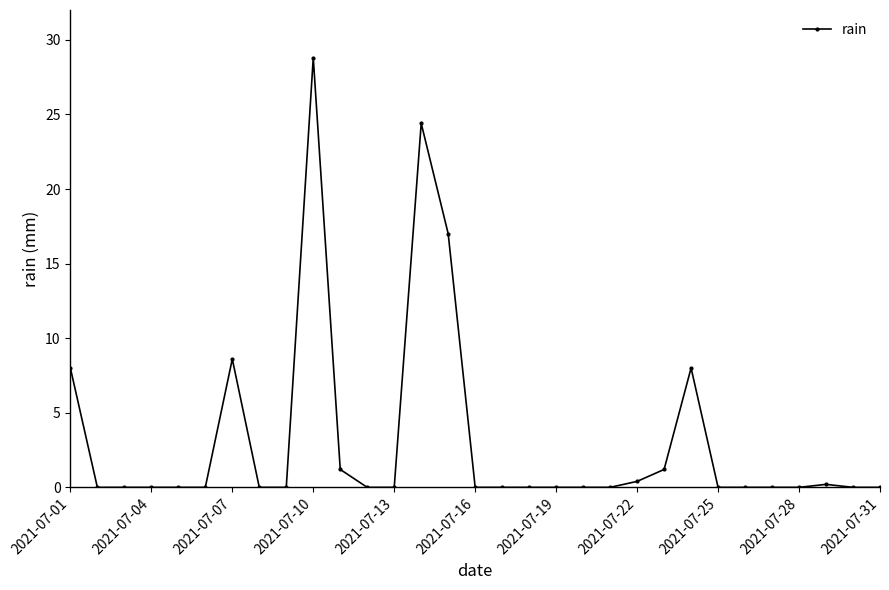

What is the value of the 14th point from the left?

24.4